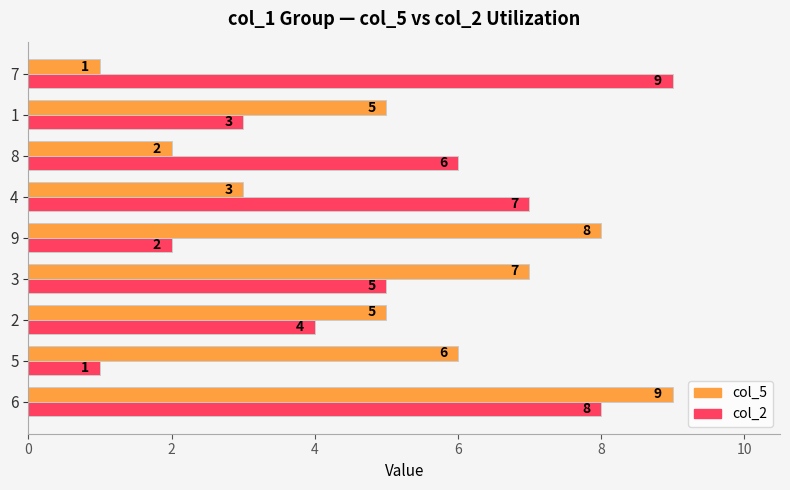

What is the lowest value of the col_2 series?

1